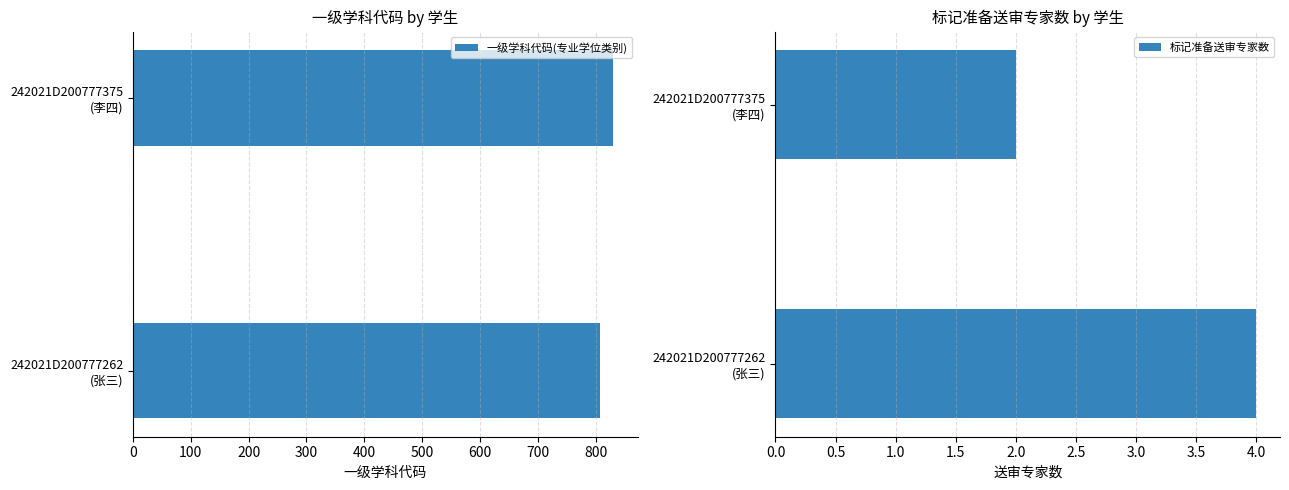

Which series has the largest range (max minus min)?

一级学科代码(专业学位类别)